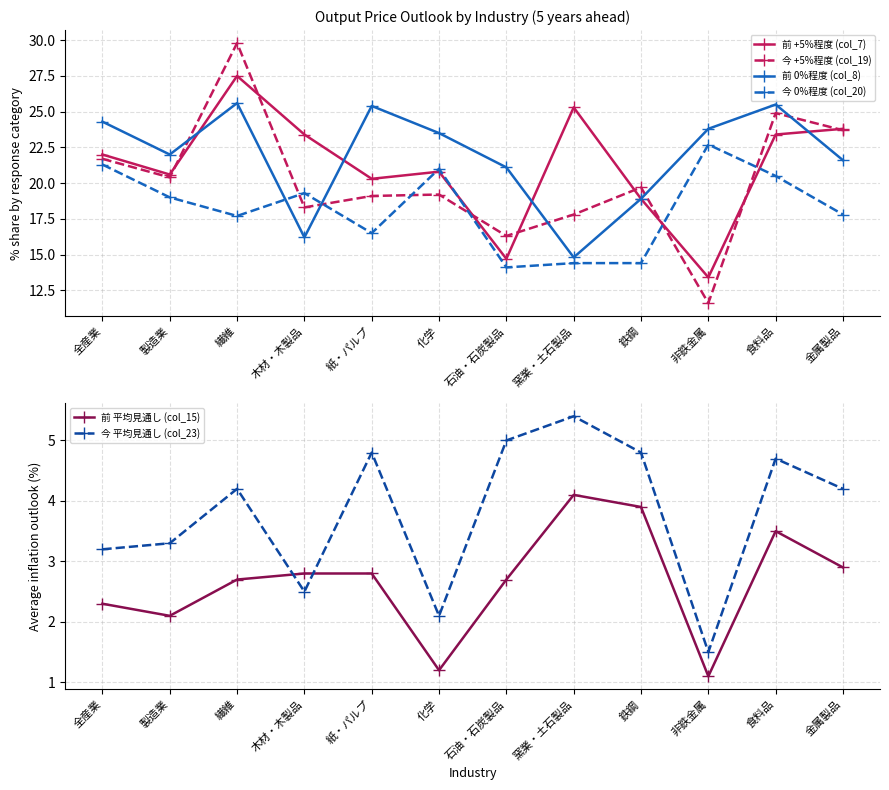

What is the maximum value shown in the chart?

29.8